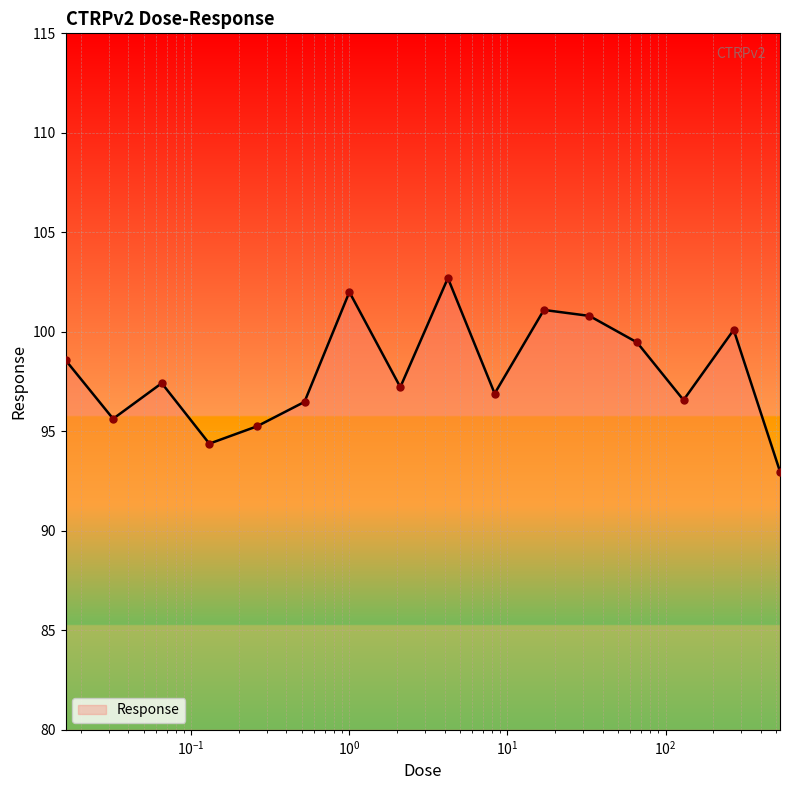

What is the smallest value displayed?

93.0